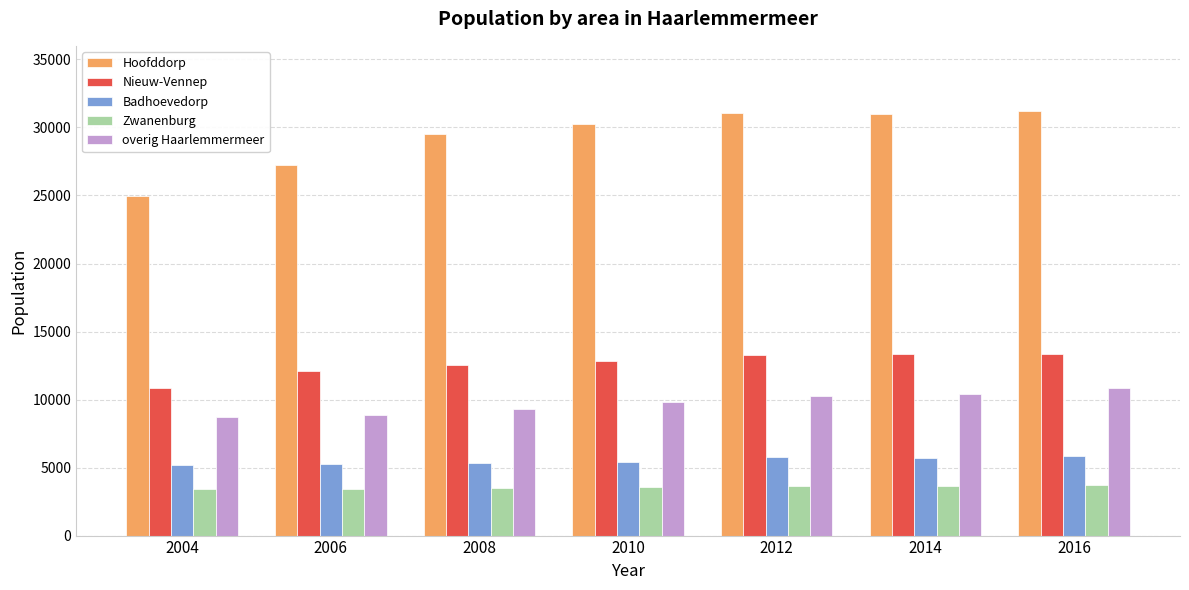

How many values in the Zwanenburg series are below 3595?

3